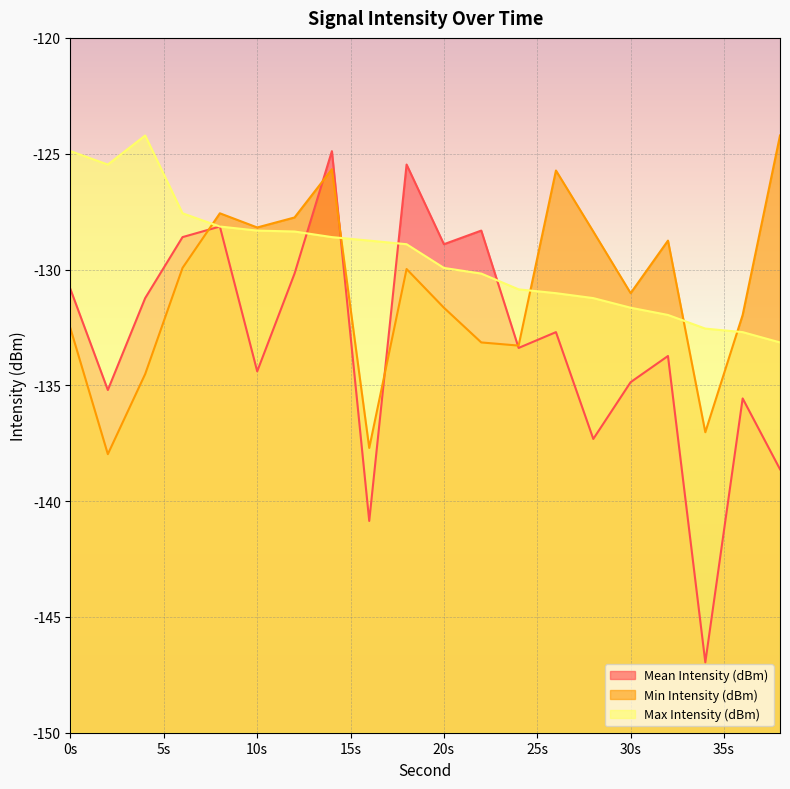

How many interior local peaks does the Max Intensity (dBm) series have?

1